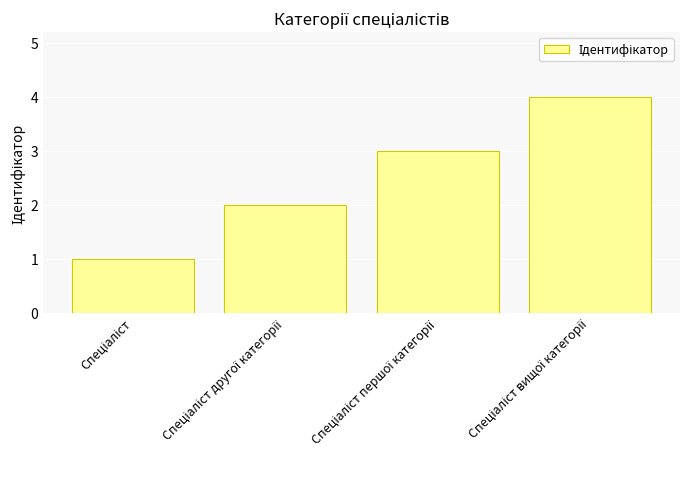

What is the difference between the maximum and minimum values?

3